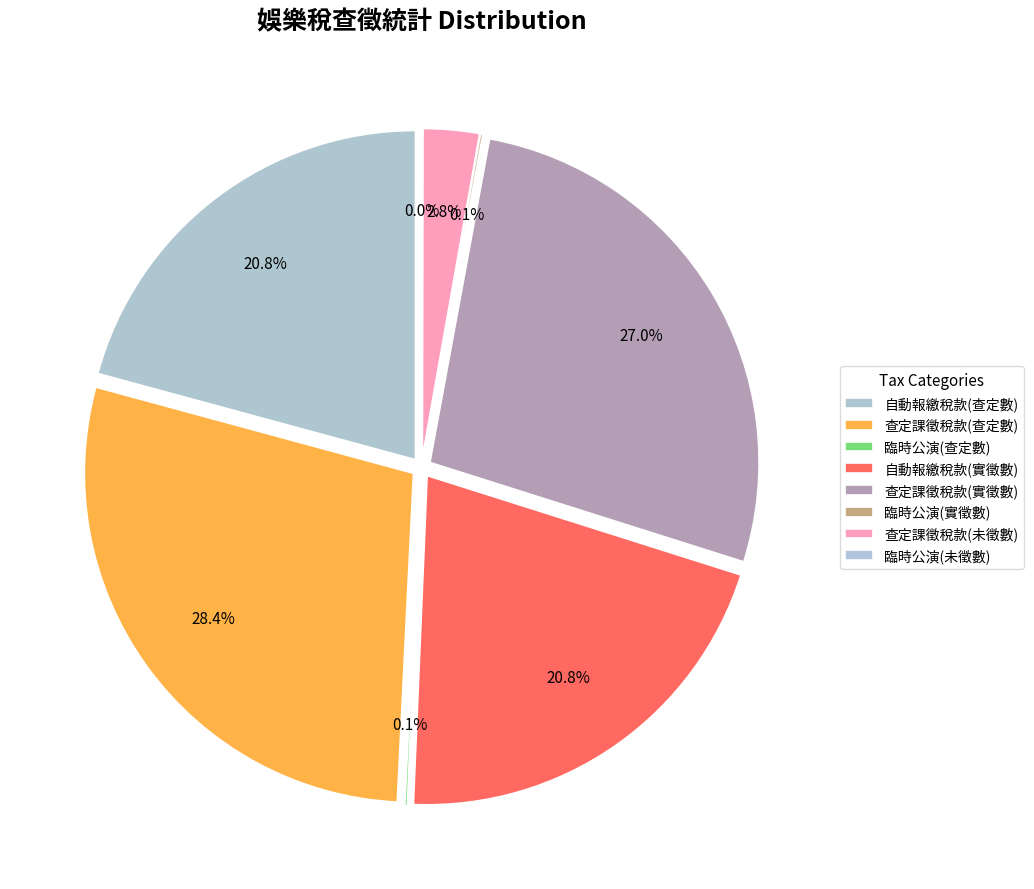

Which category has the smallest portion of the pie?

臨時公演(未徵數)